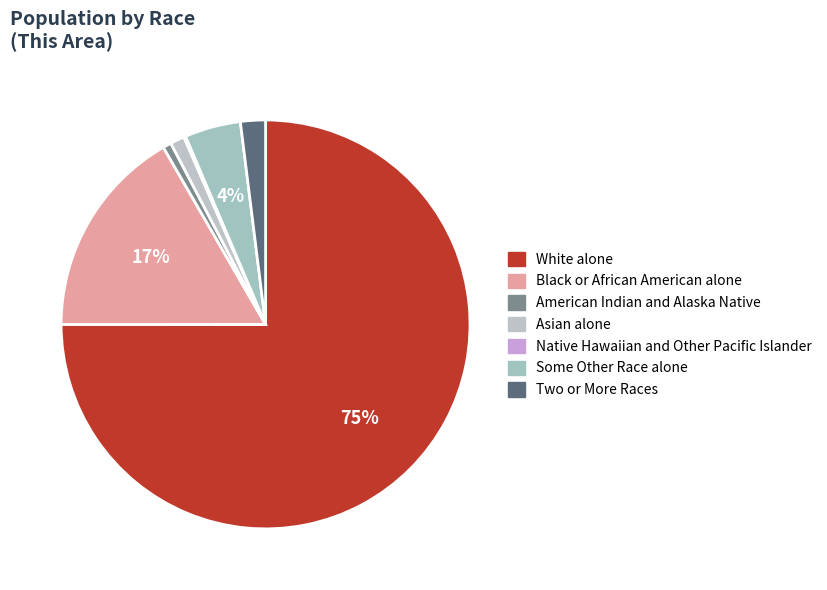

Is the sum of American Indian and Alaska Native and Two or More Races greater than half?

No